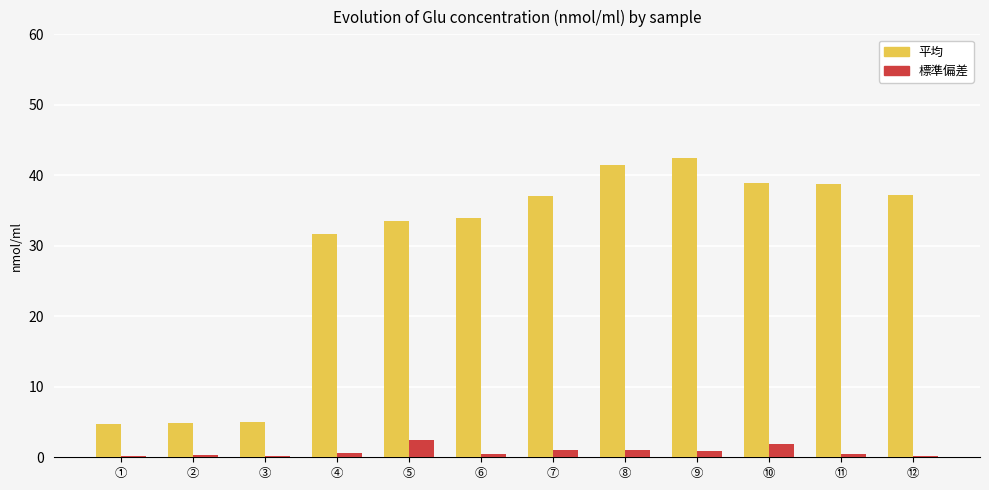

Is the value of 標準偏差 at ⑩ greater than the value of 平均 at ⑪?

No